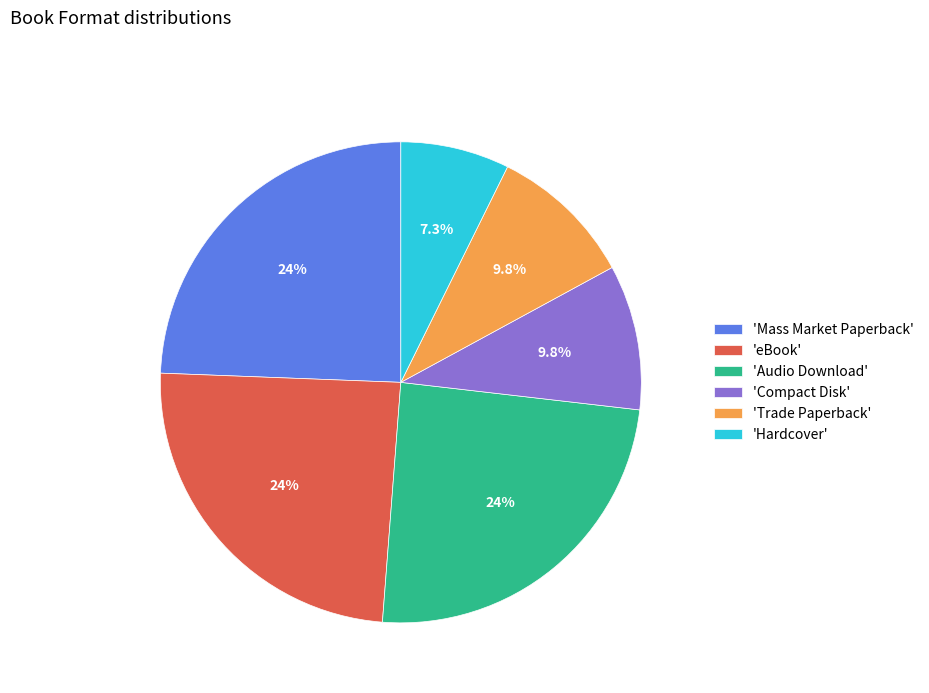

Approximately how many times larger is the value at 'Compact Disk' compared to 'eBook'?

0.4